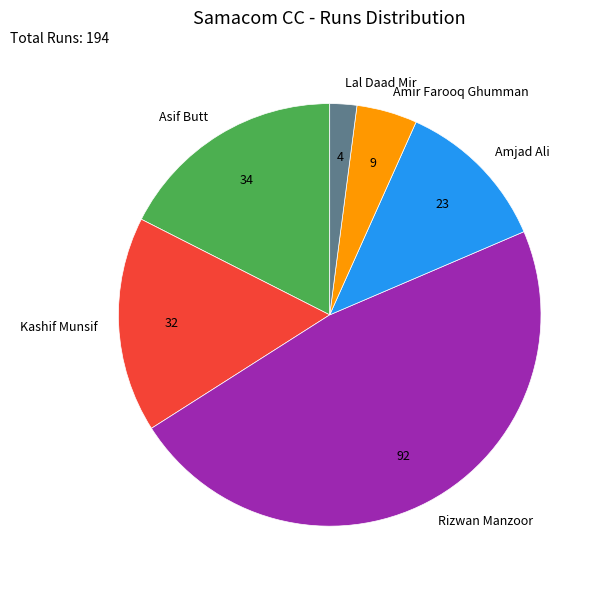

Combined, do Amir Farooq Ghumman and Lal Daad Mir account for over 50%?

No